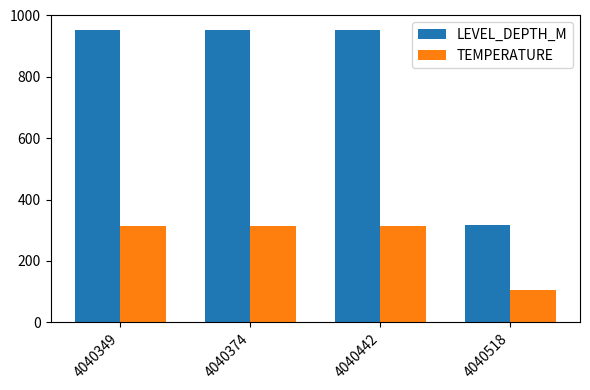

Where does the TEMPERATURE series first go above 312?

4040349